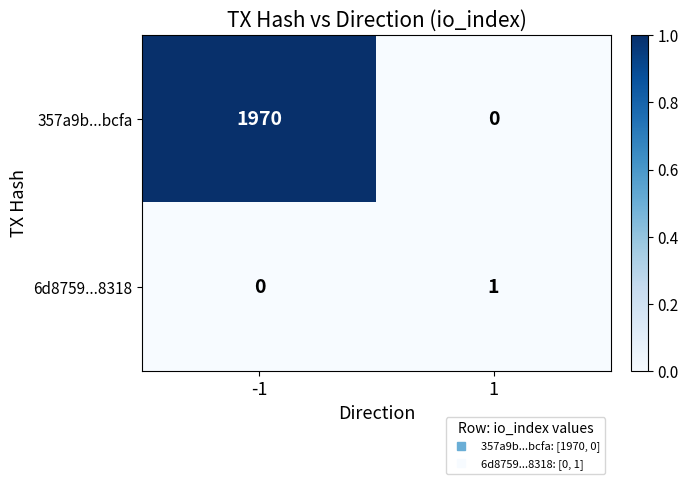

At how many categories does at least one series exceed 0?

2